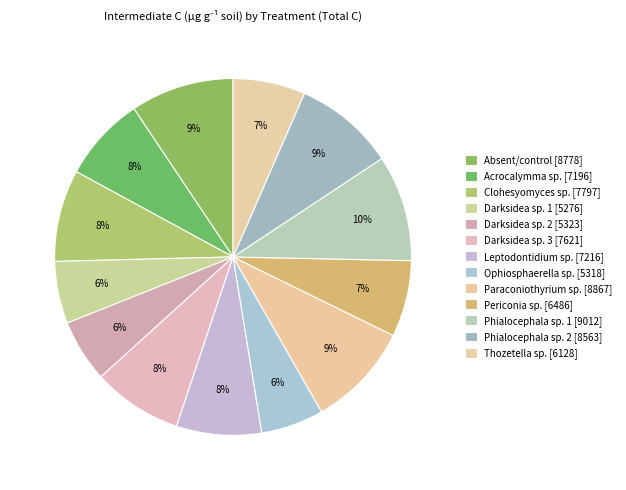

Is the sum of Darksidea sp. 3 and Leptodontidium sp. greater than half?

No